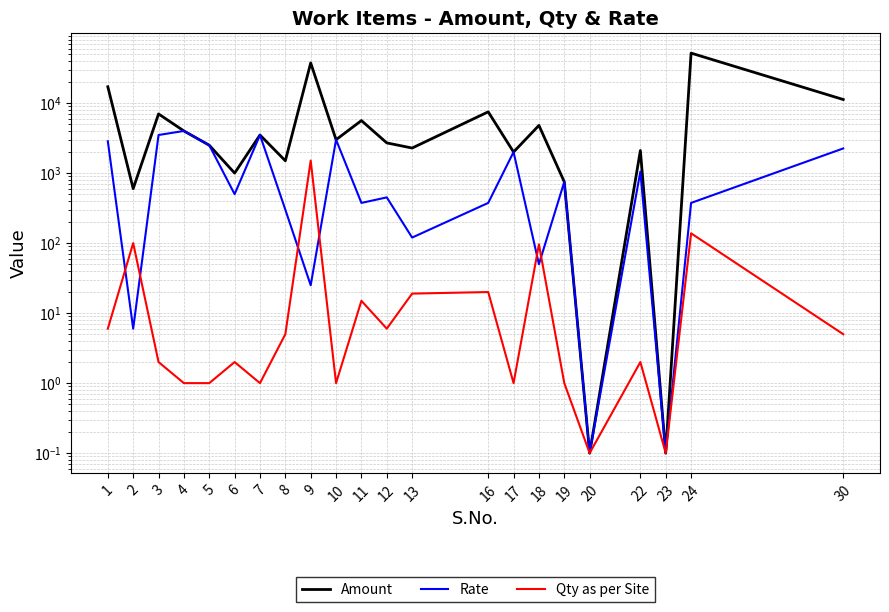

At which category does Amount reach its first local peak?

3